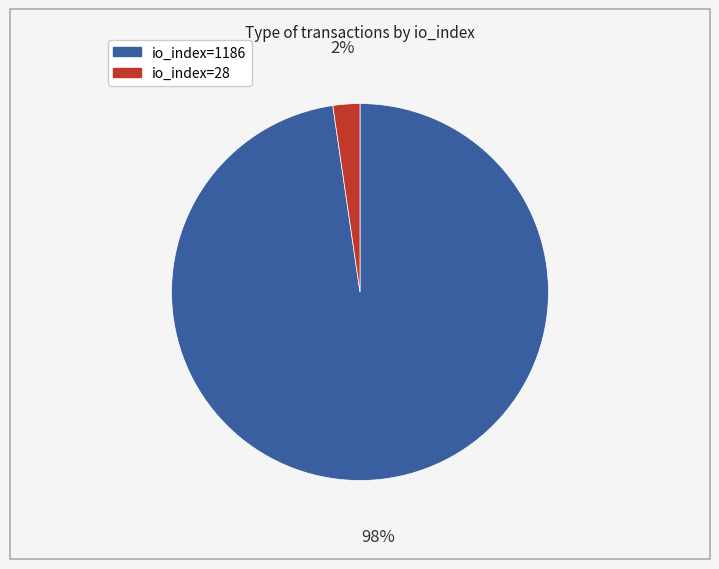

Count the number of slices in the pie.

2